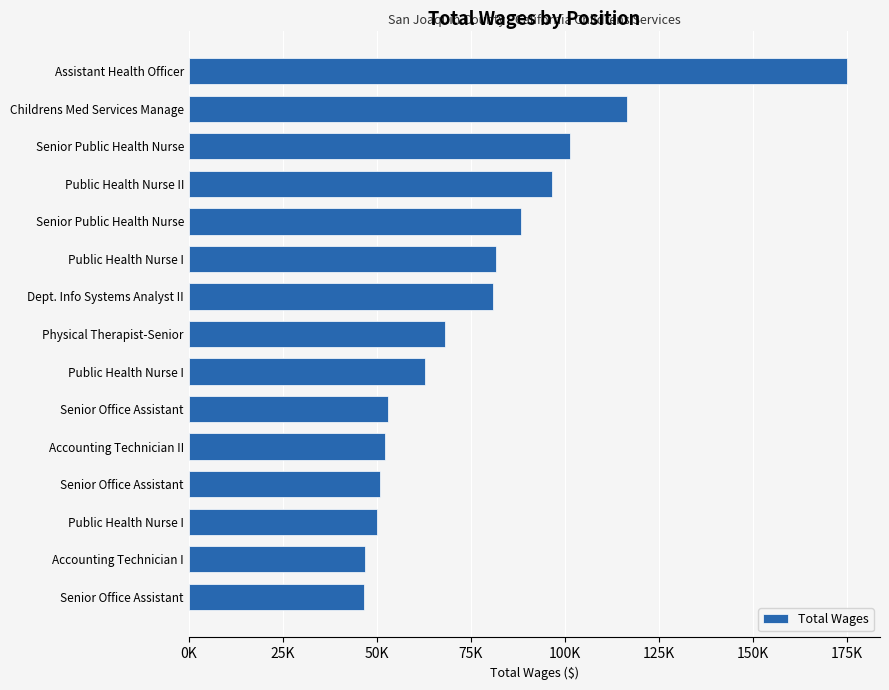

Are the bars horizontal?

Yes